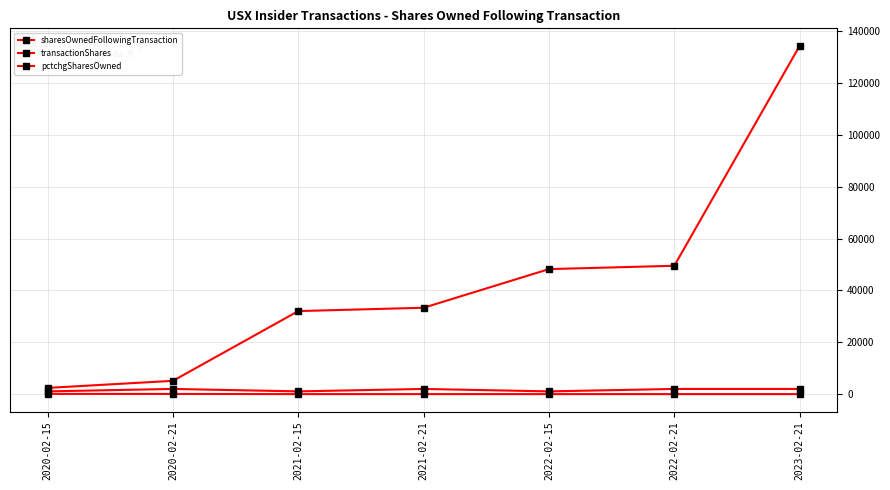

How many data points does each series have?

7